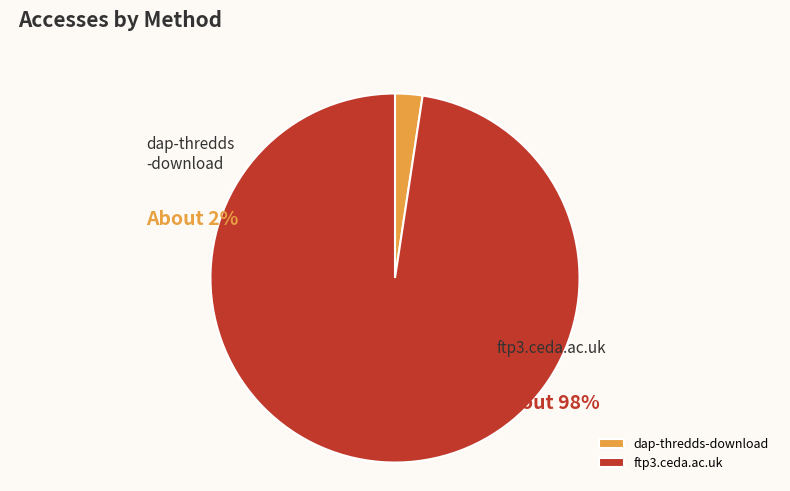

What is the smallest slice in the pie chart?

dap-thredds-download